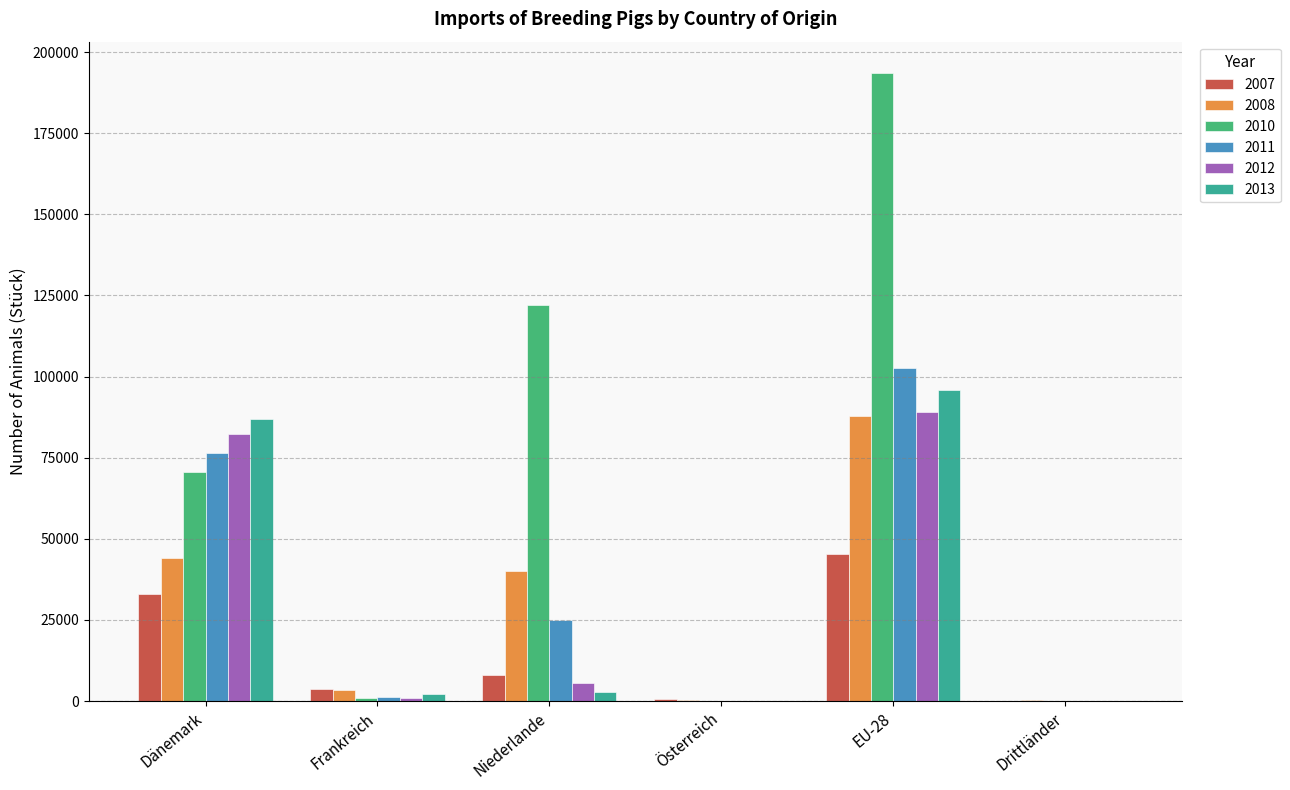

Are the bars horizontal?

No